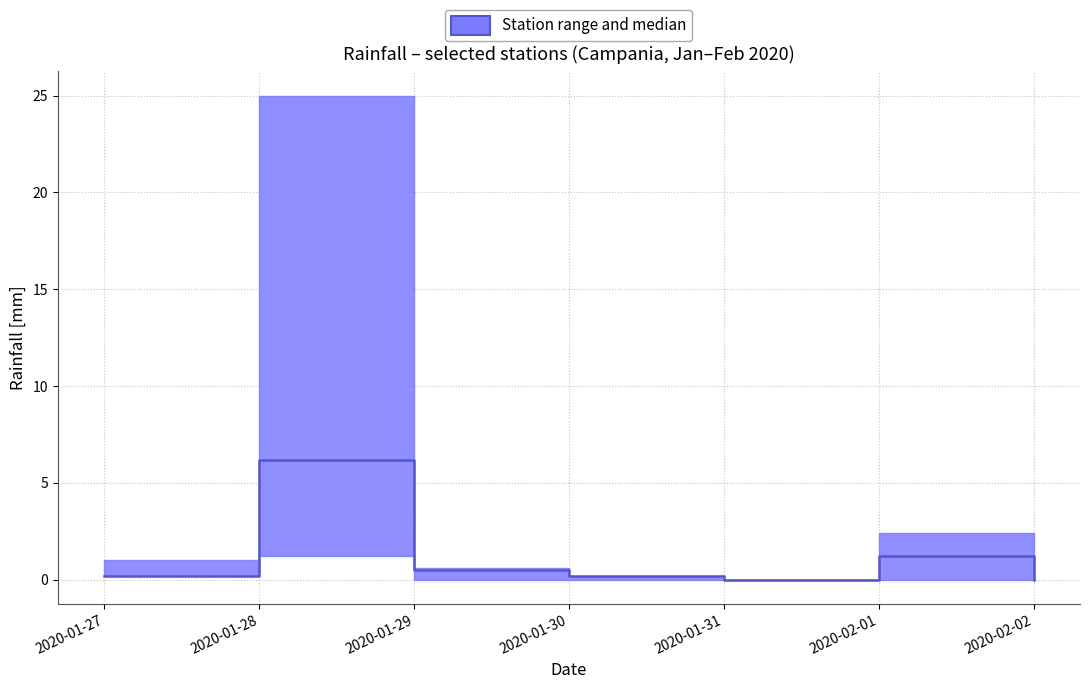

What is the average value?

1.2